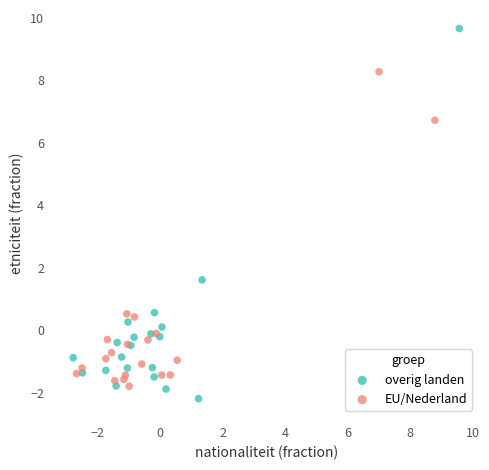

What are all the series names shown in the legend?

overig landen, EU/Nederland